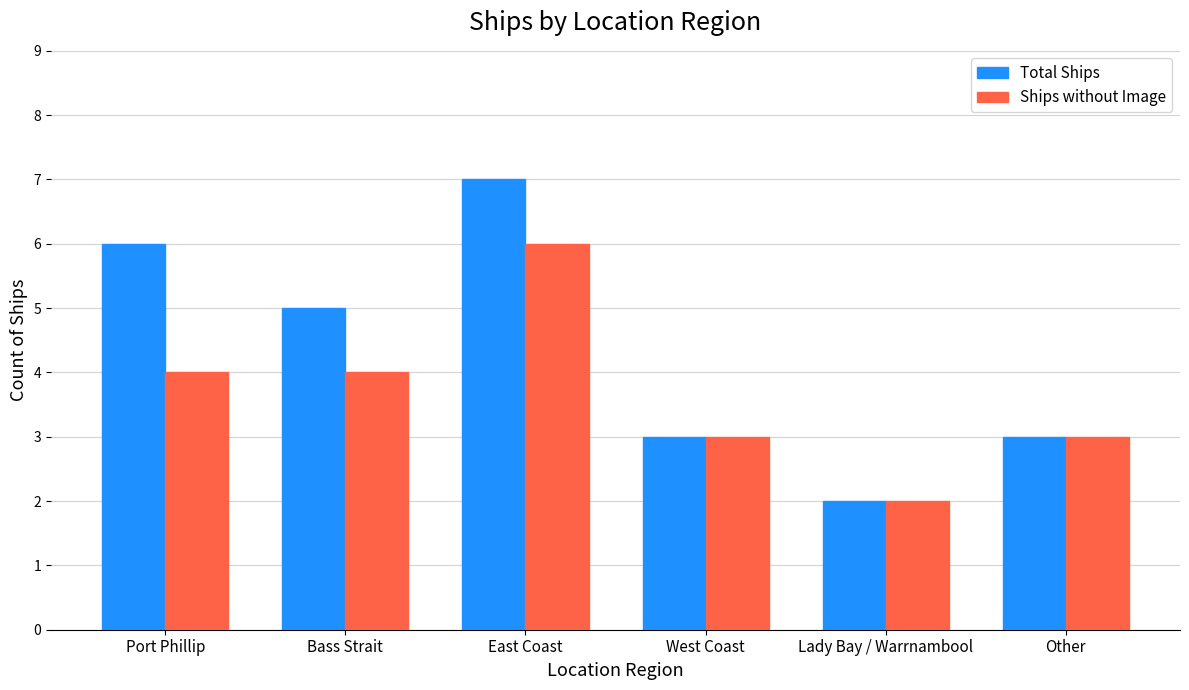

What is the approximate value of Ships without Image at East Coast?

6